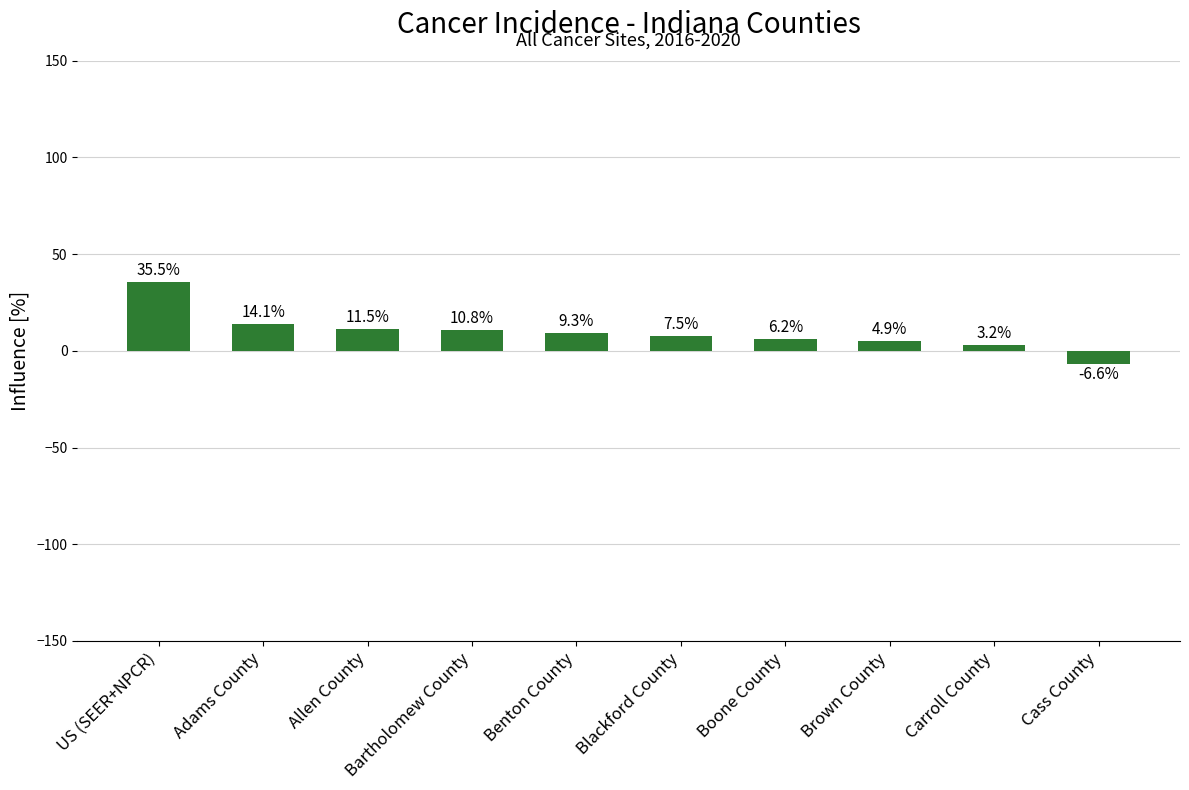

What is the average value?

9.6